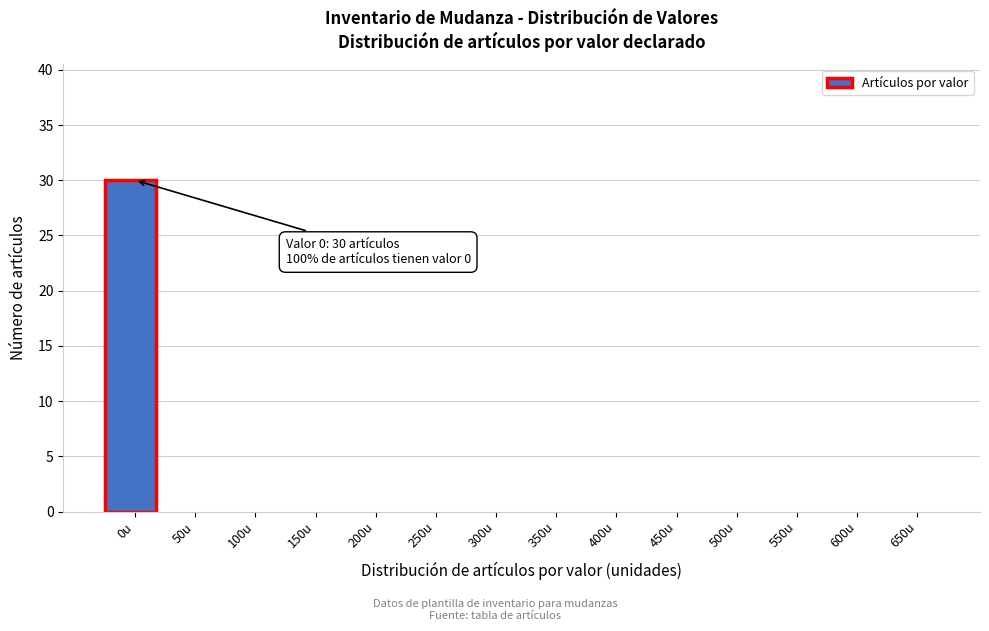

Reading left to right, list all the values displayed in this chart.

0u=30	50u=0	100u=0	150u=0	200u=0	250u=0	300u=0	350u=0	400u=0	450u=0	500u=0	550u=0	600u=0	650u=0